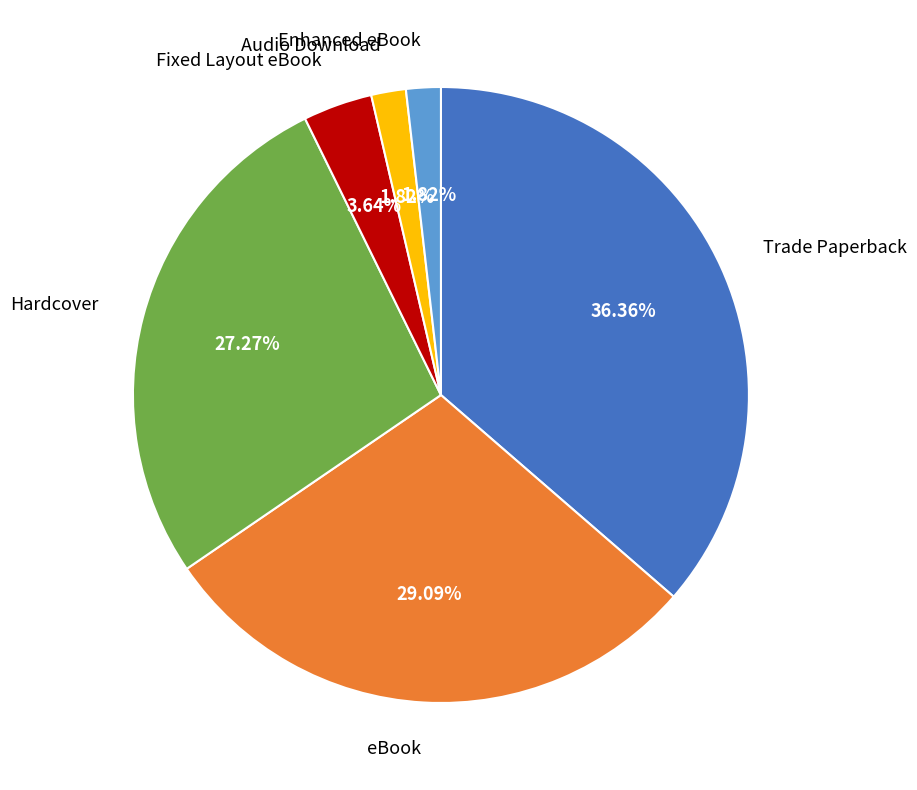

Which slice is the largest?

Trade Paperback